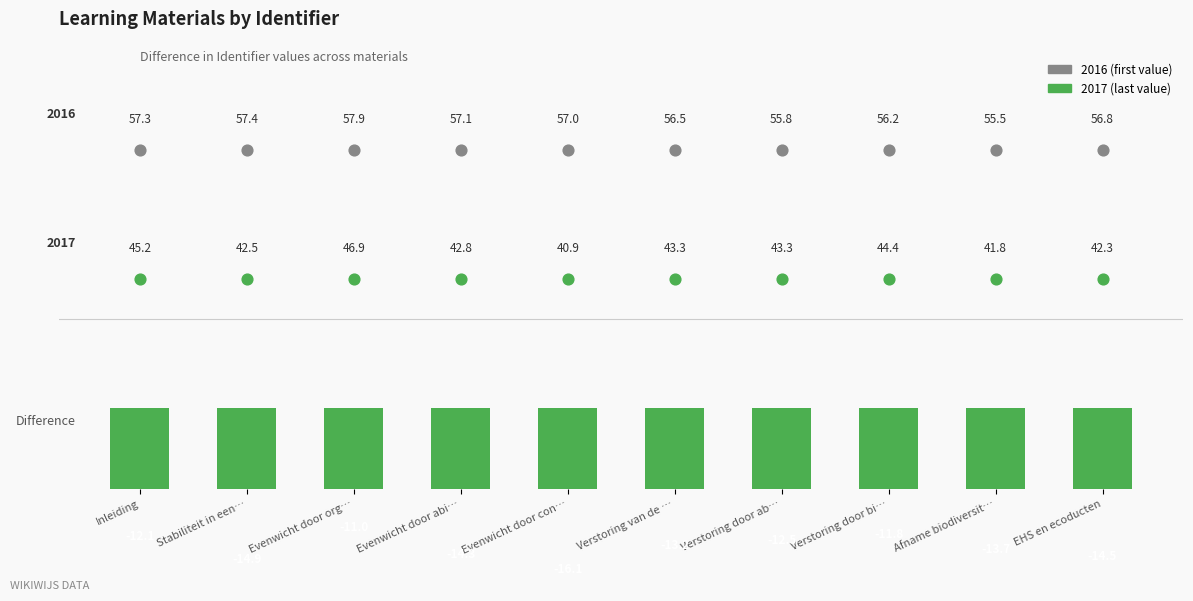

Which has a higher value, Verstoring door bi… or Evenwicht door org…?

Evenwicht door org…